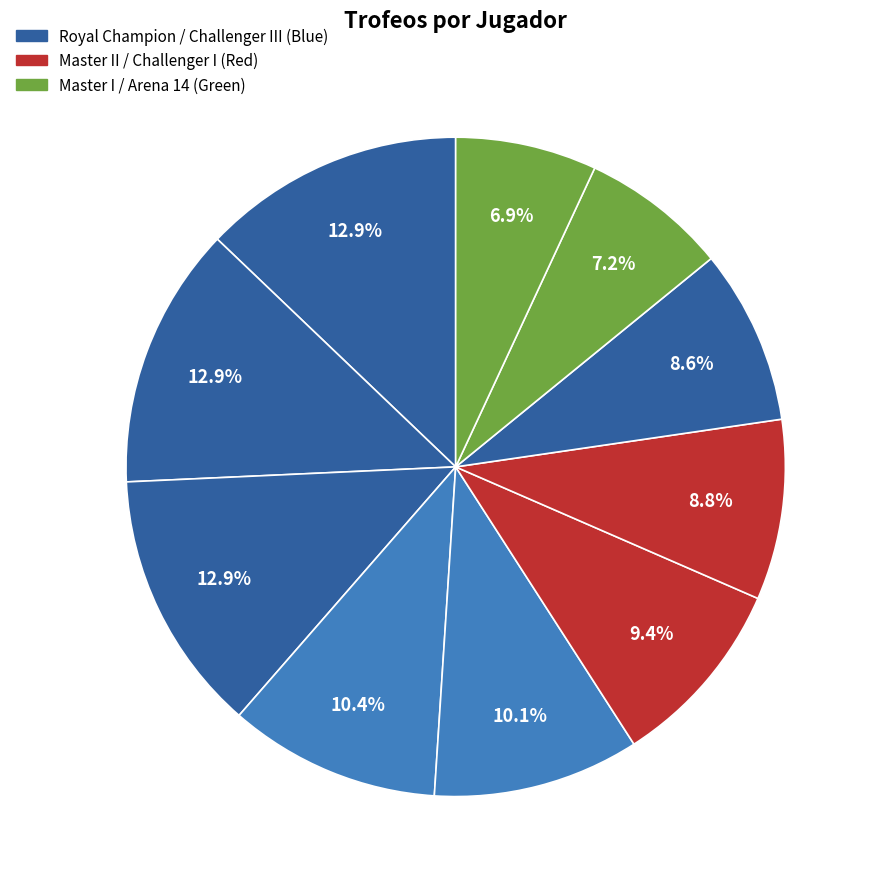

How many segments does this pie chart have?

10